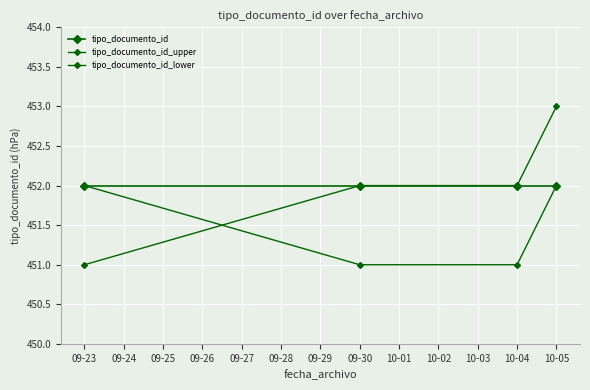

How many categories are shown in the chart?

4